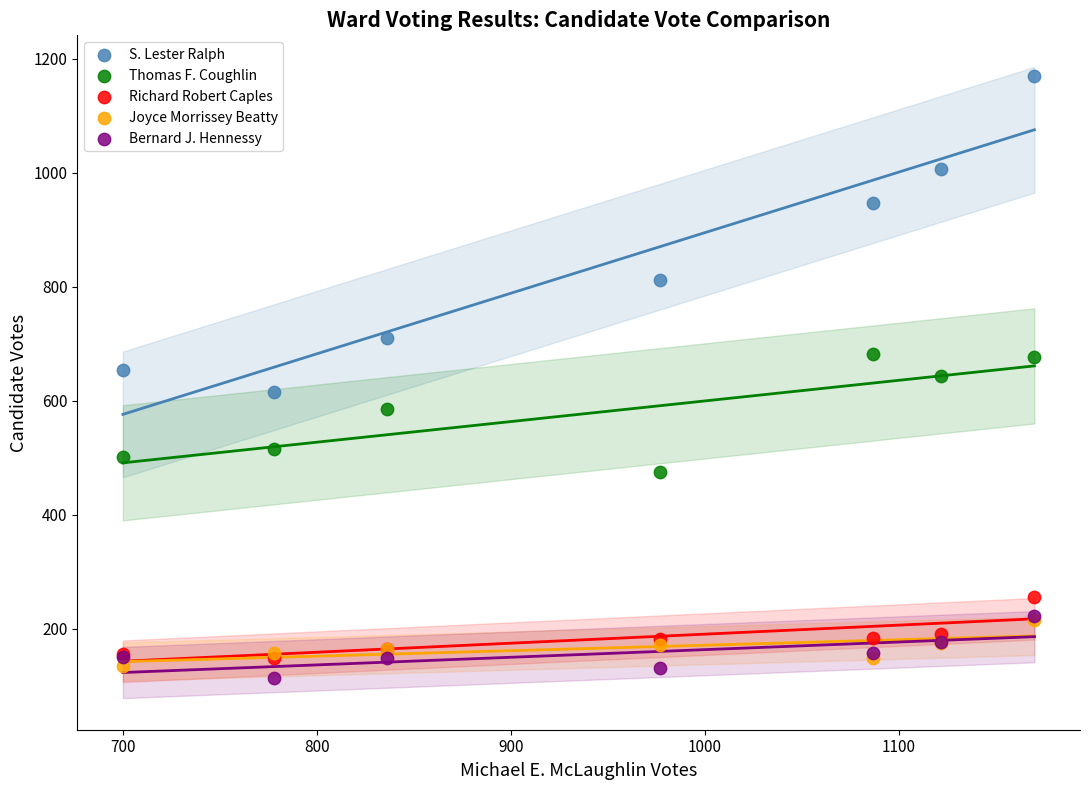

Which series has the widest spread of Y values?

S. Lester Ralph